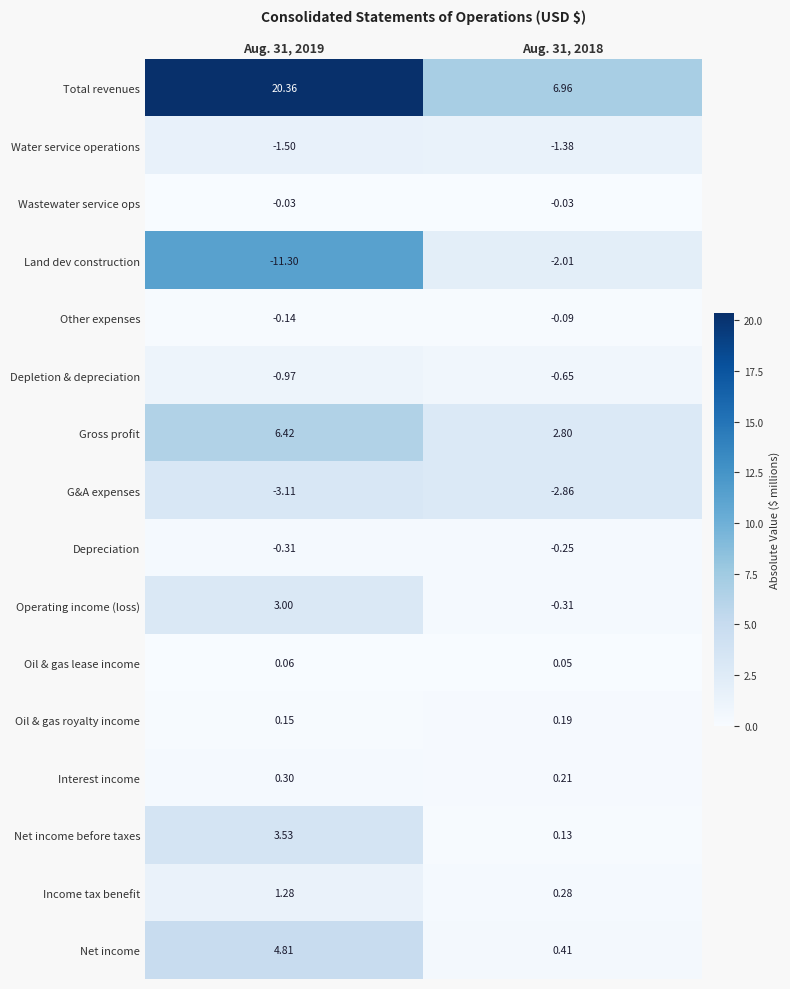

Rank the series at Aug. 31, 2018 from lowest to highest value.

G&A expenses, Land dev construction, Water service operations, Depletion & depreciation, Operating income (loss), Depreciation, Other expenses, Wastewater service ops, Oil & gas lease income, Net income before taxes, Oil & gas royalty income, Interest income, Income tax benefit, Net income, Gross profit, Total revenues